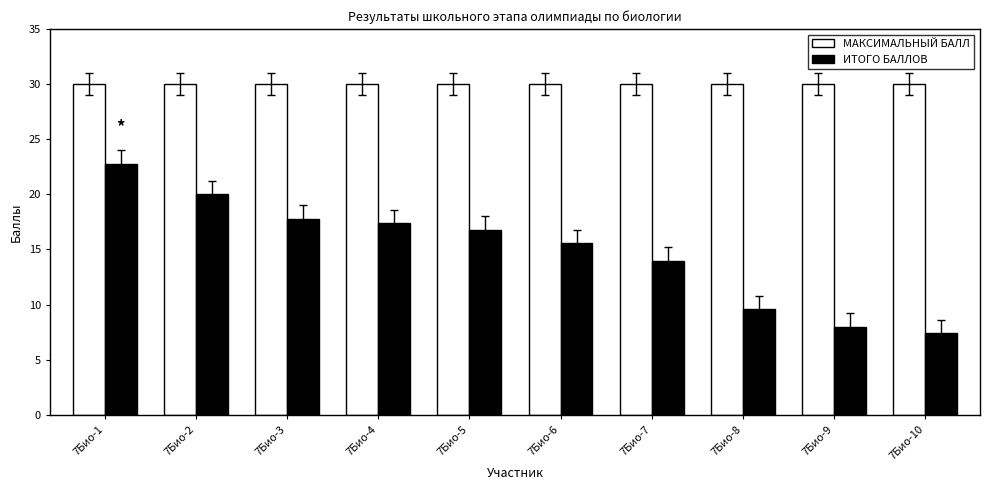

What is the highest value of the МАКСИМАЛЬНЫЙ БАЛЛ series?

30.0